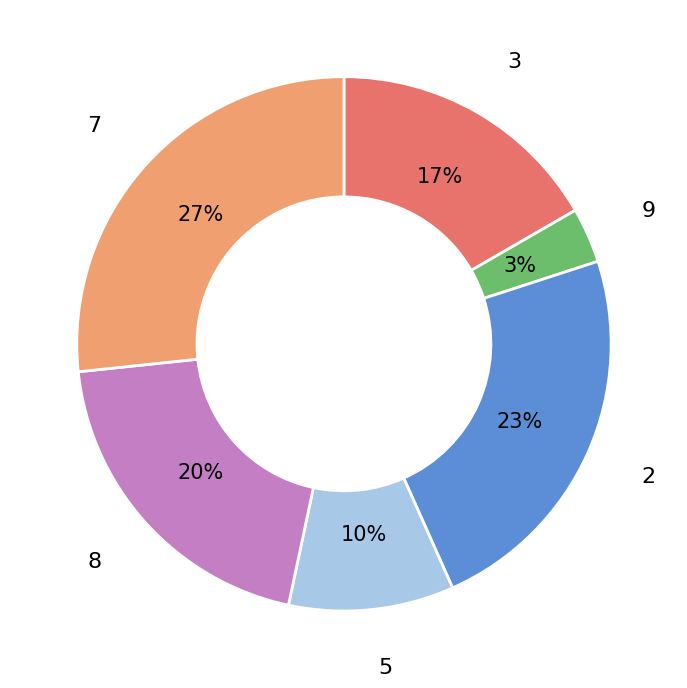

True or false: 7 accounts for 35% of the total.

False